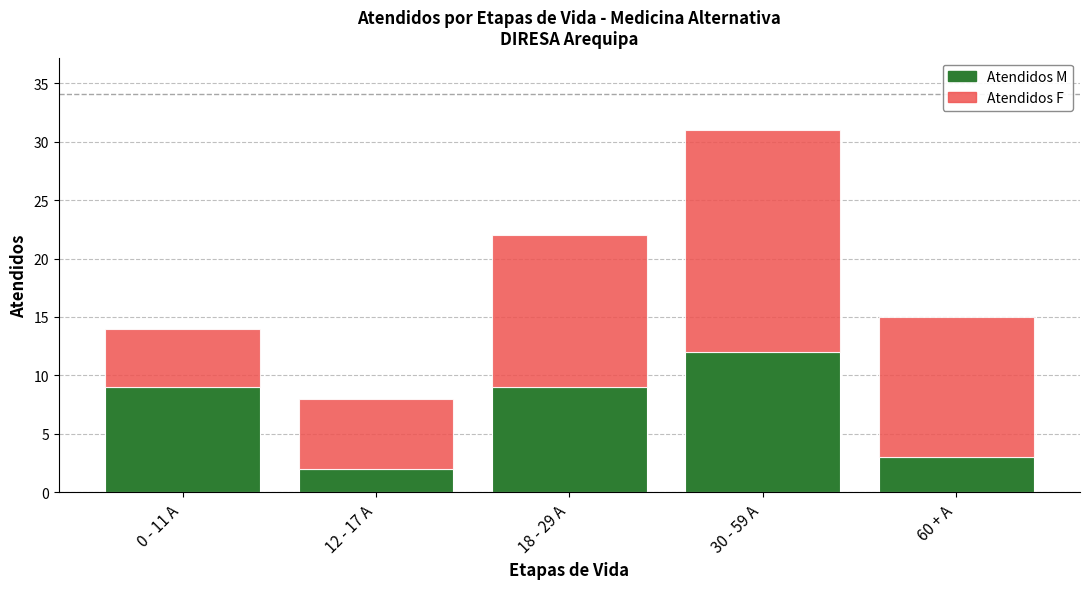

What is the total value across all series at 0 - 11 A?

14